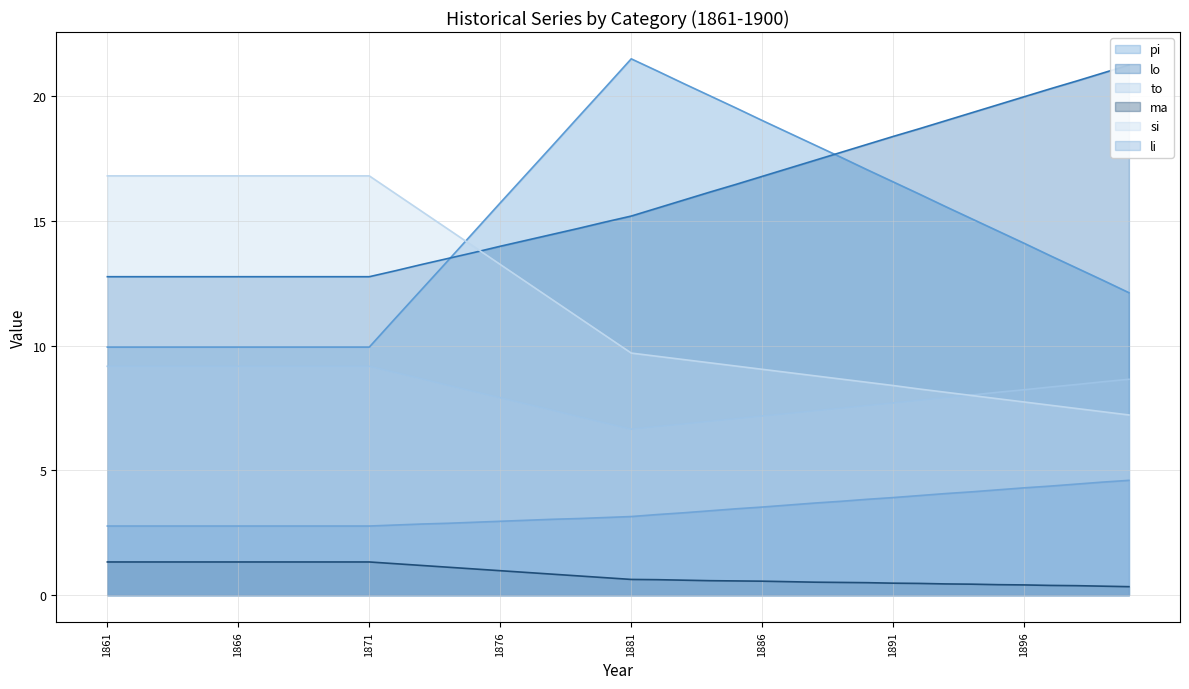

What is the average value of the li series?

3.4